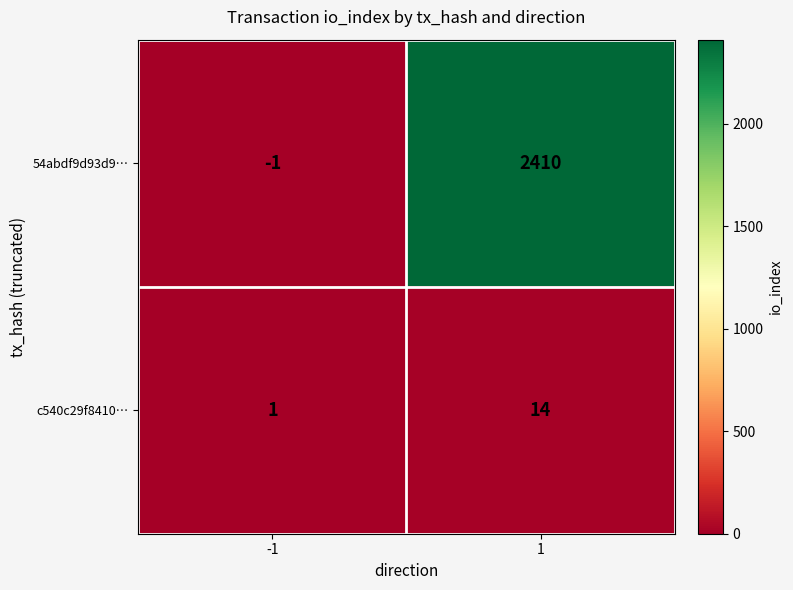

What is the maximum value for c540c29f8410…?

14